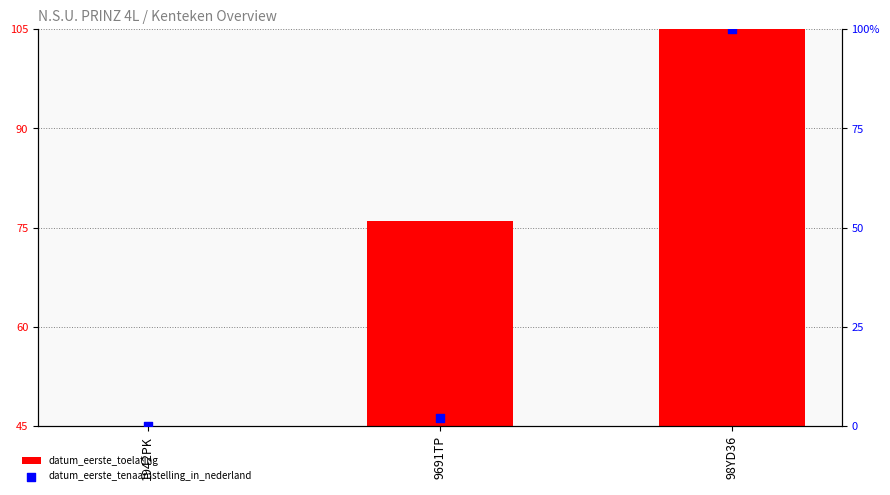

Is the value of datum_eerste_tenaamstelling_in_nederland at 9691TP greater than the value of datum_eerste_toelating at 1942PK?

Yes